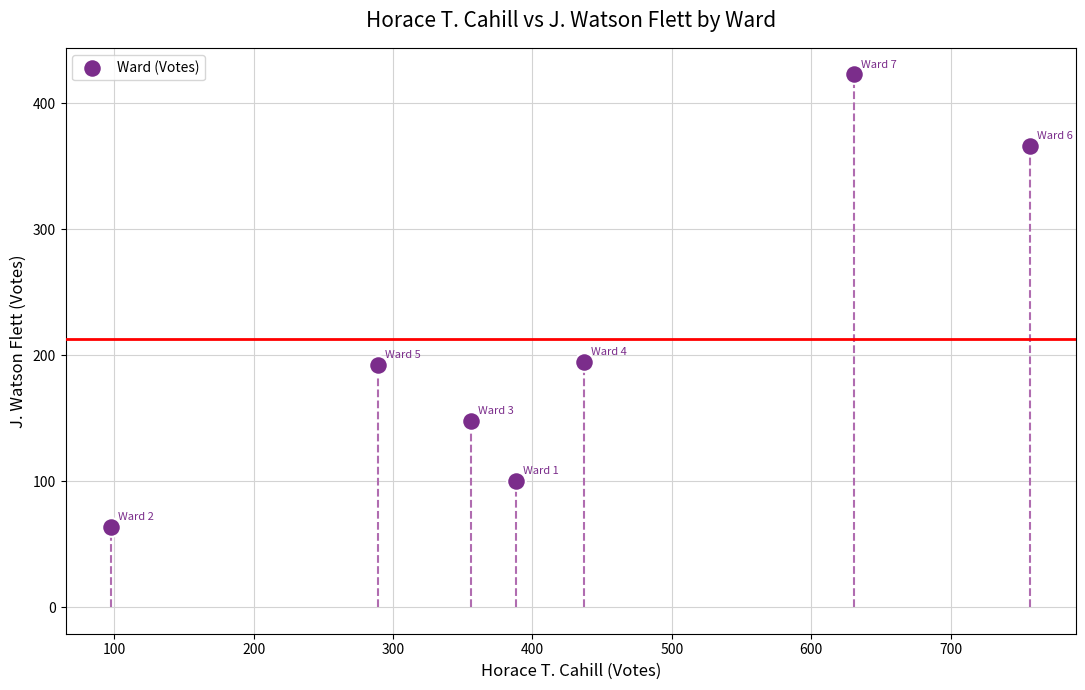

What is the range of Y values (max minus min)?

359